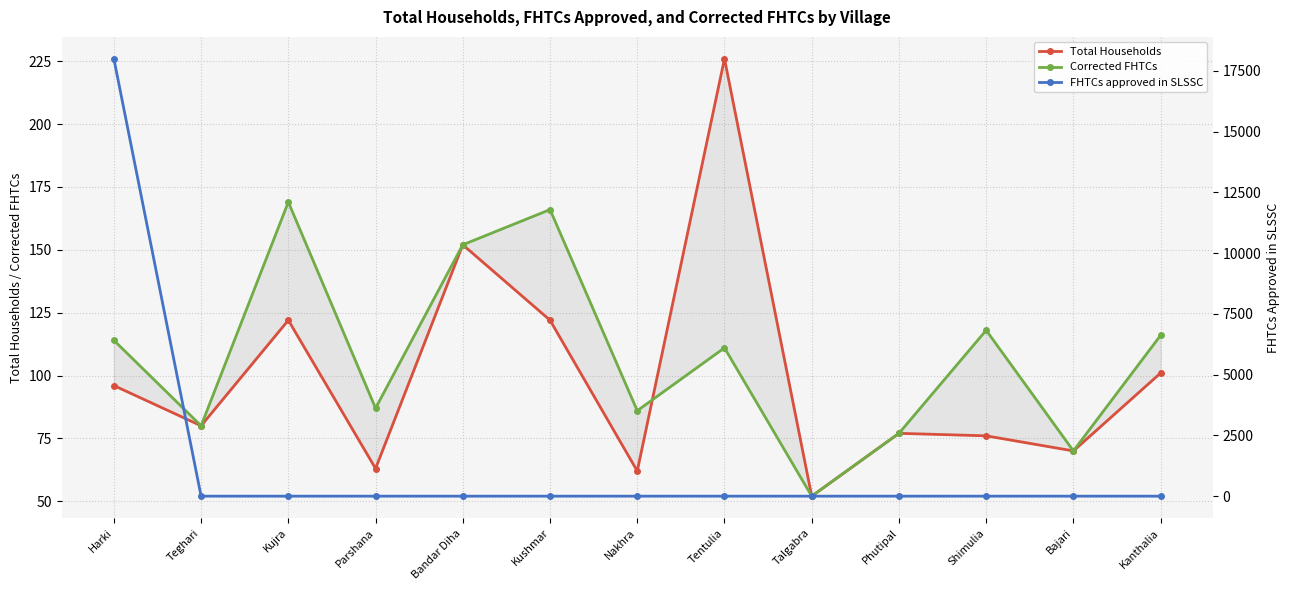

What is the label of the 2nd point from the right?

Bajari